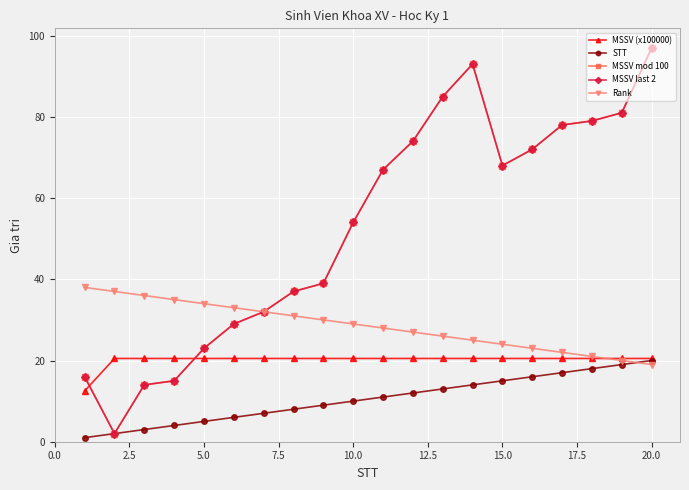

Reading left to right, transcribe all the data shown in this chart.

MSSV (x100000): 12.5	20.5	20.5	20.5	20.5	20.5	20.5	20.5	20.5	20.5	20.5	20.5	20.5	20.5	20.5	20.5	20.5	20.5	20.5	20.5
STT: 1.0	2.0	3.0	4.0	5.0	6.0	7.0	8.0	9.0	10.0	11.0	12.0	13.0	14.0	15.0	16.0	17.0	18.0	19.0	20.0
MSSV mod 100: 16.0	2.0	14.0	15.0	23.0	29.0	32.0	37.0	39.0	54.0	67.0	74.0	85.0	93.0	68.0	72.0	78.0	79.0	81.0	97.0
MSSV last 2: 16.0	2.0	14.0	15.0	23.0	29.0	32.0	37.0	39.0	54.0	67.0	74.0	85.0	93.0	68.0	72.0	78.0	79.0	81.0	97.0
Rank: 38.0	37.0	36.0	35.0	34.0	33.0	32.0	31.0	30.0	29.0	28.0	27.0	26.0	25.0	24.0	23.0	22.0	21.0	20.0	19.0